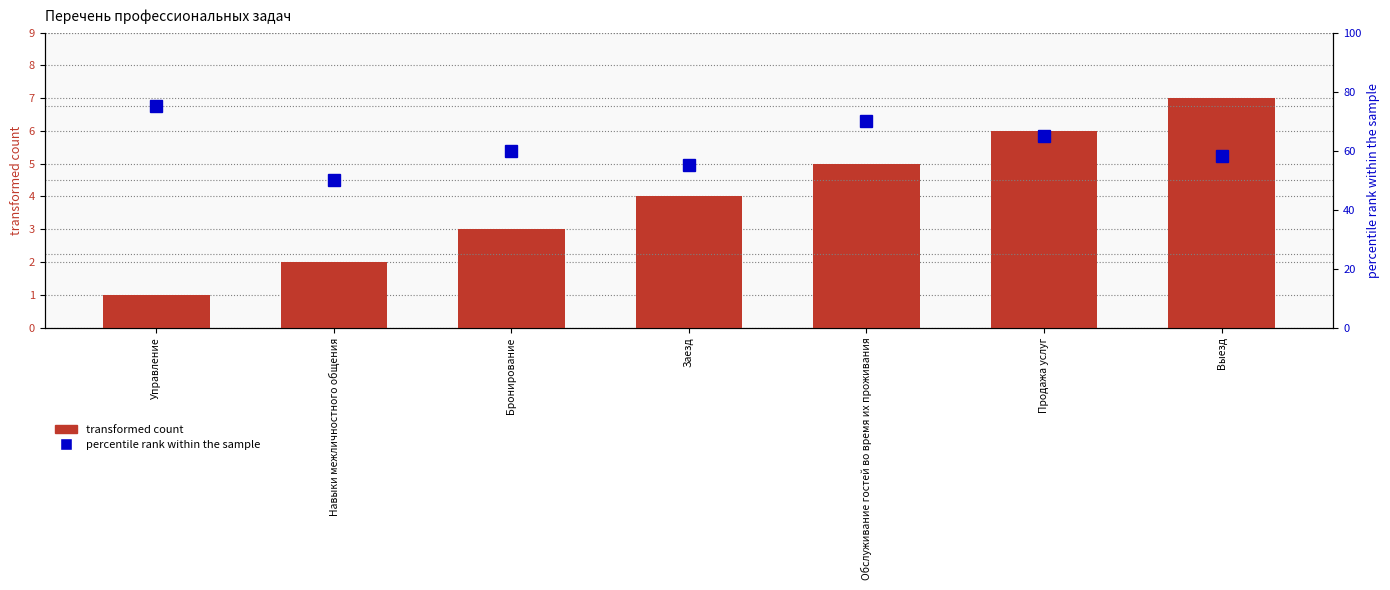

Are the bars horizontal?

No